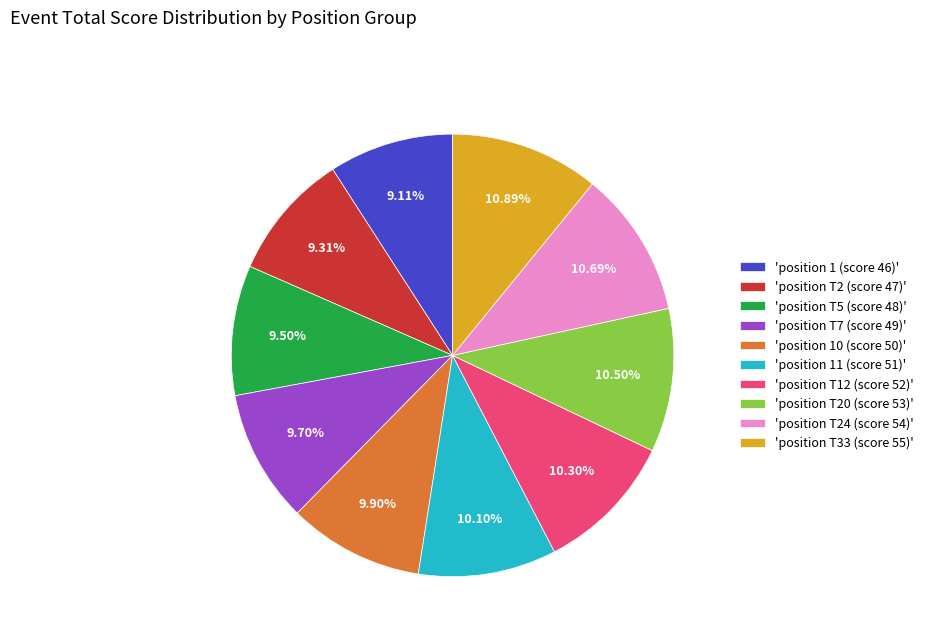

Is the sum of 'position T20 (score 53)' and 'position 10 (score 50)' greater than half?

No